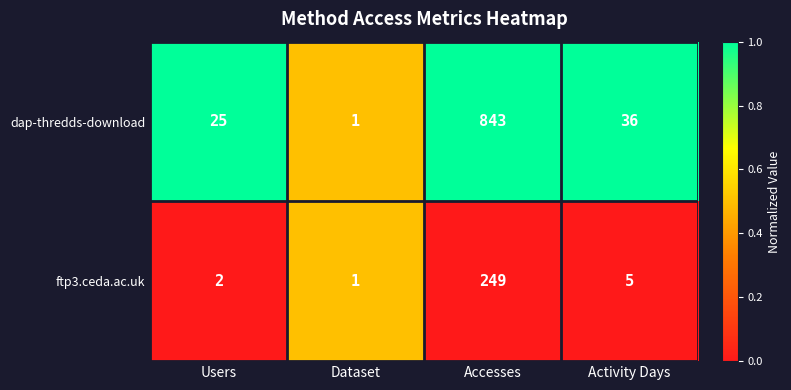

Which series has the widest spread of values?

dap-thredds-download